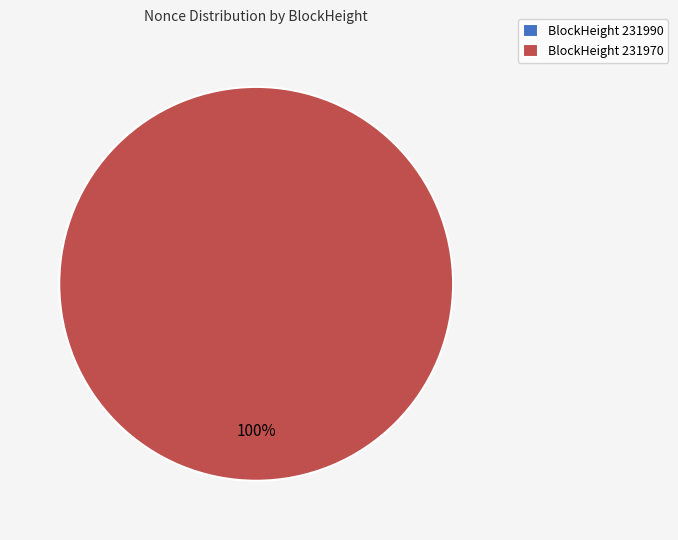

The 231970 slice represents 93% of the pie. True or false?

False